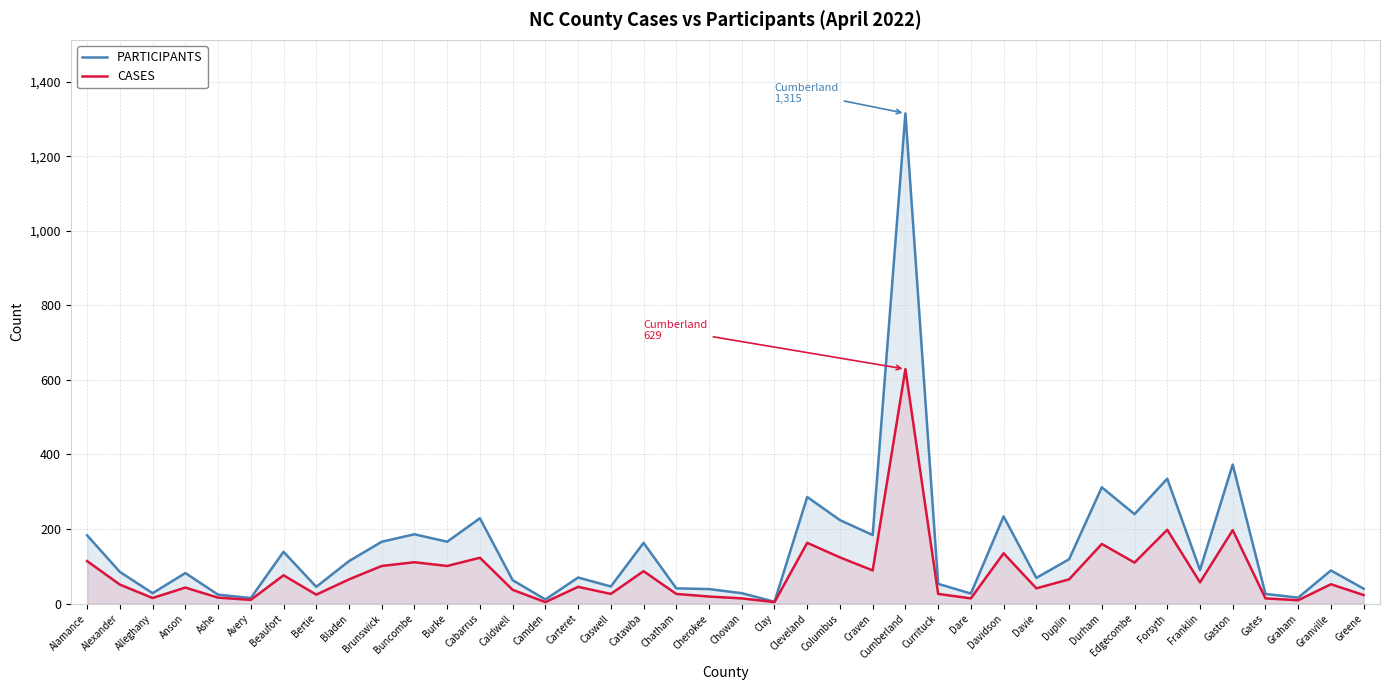

What is the difference between the CASES values at Brunswick and Franklin?

44